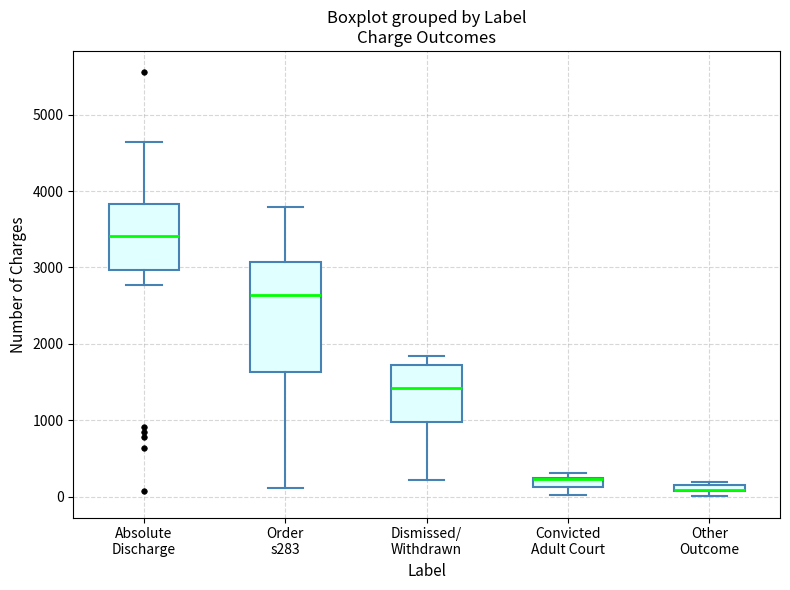

Which box is the tallest, from its lower edge to its upper edge?

Order s283